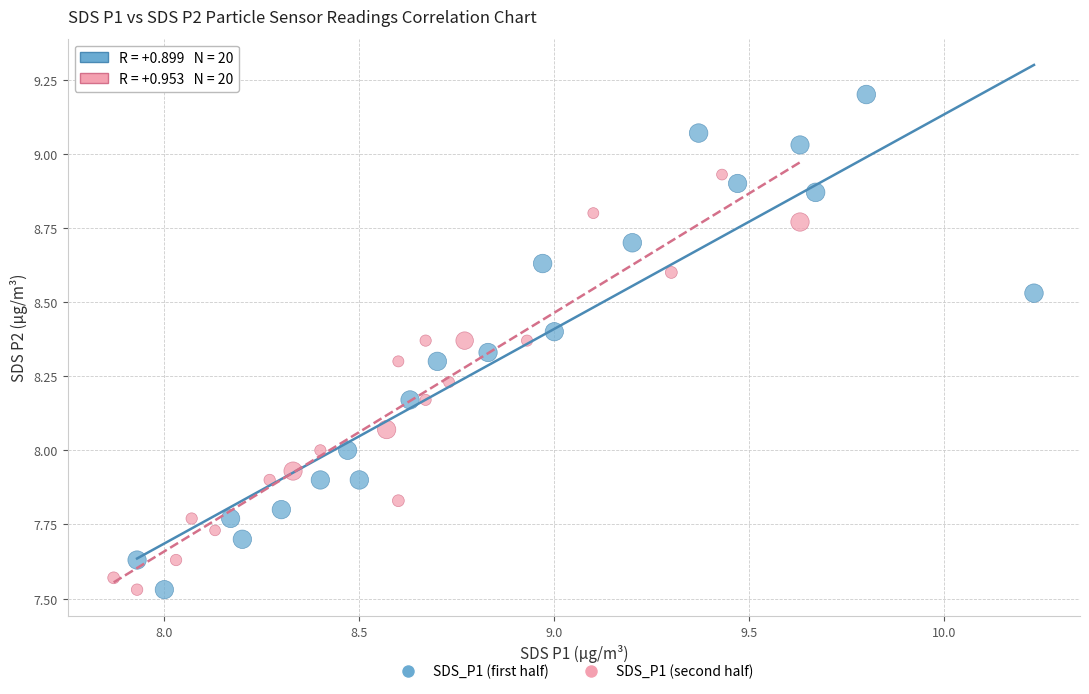

What are all the series names shown in the legend?

SDS_P1 (first half), SDS_P1 (second half)